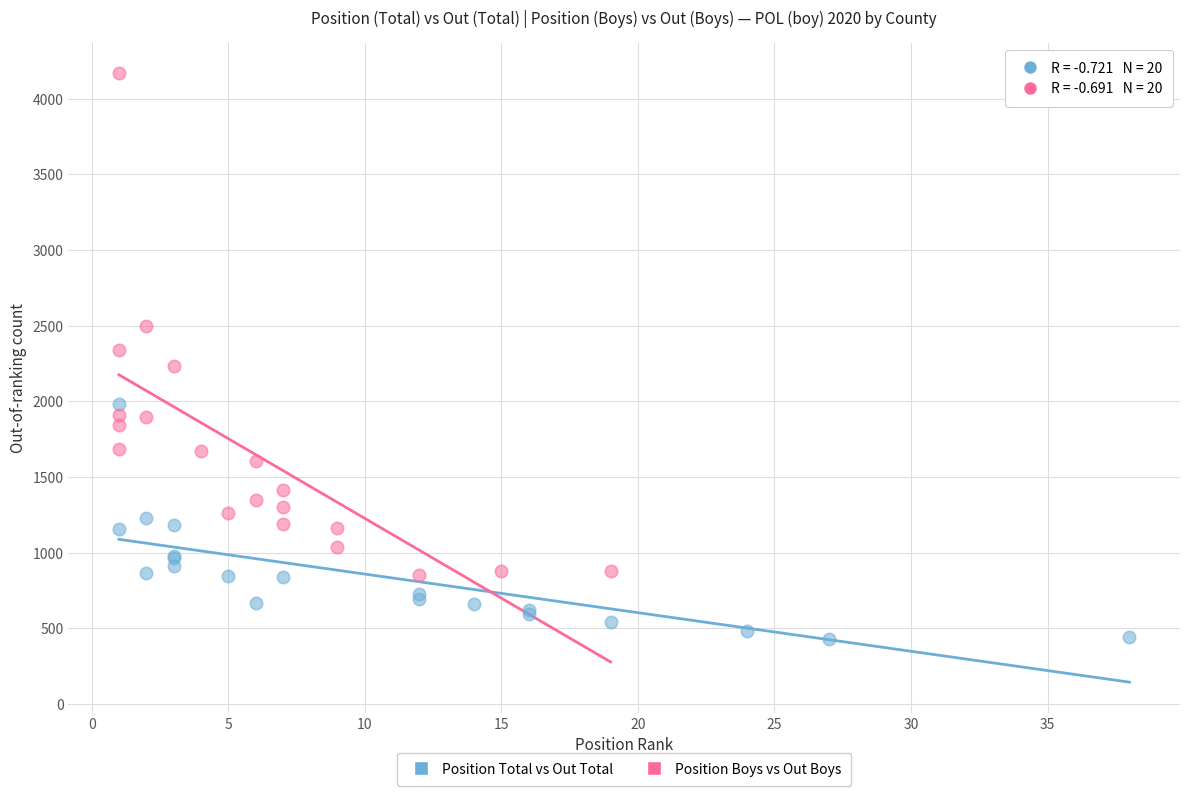

Which series reaches the maximum Y coordinate?

Position Boys vs Out Boys